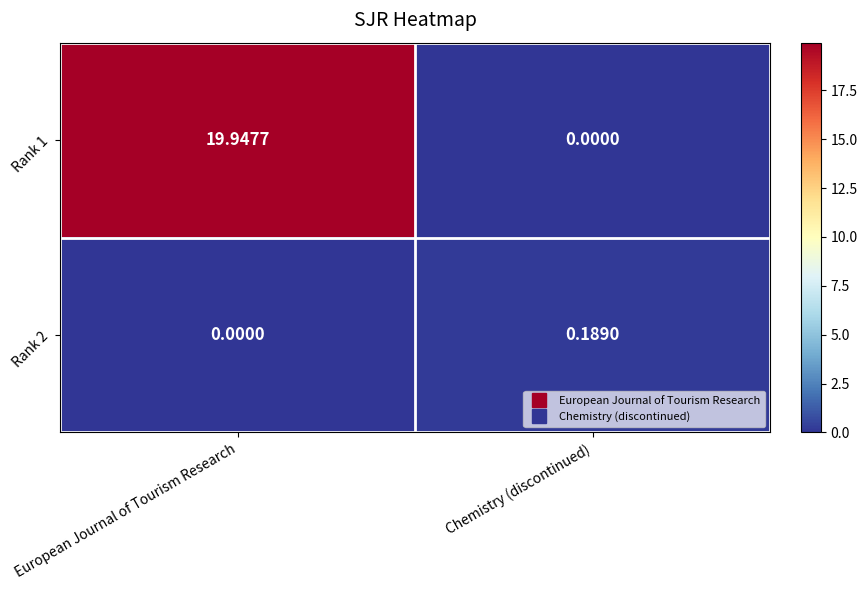

Which series has the largest total across all categories?

Rank 1